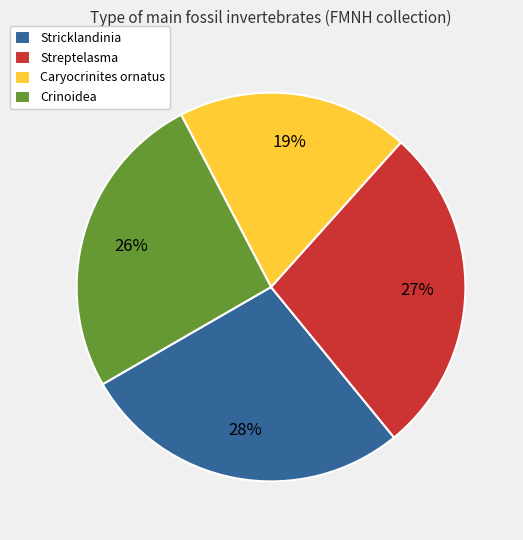

Do Caryocrinites ornatus and Streptelasma together represent more than half of the pie?

No